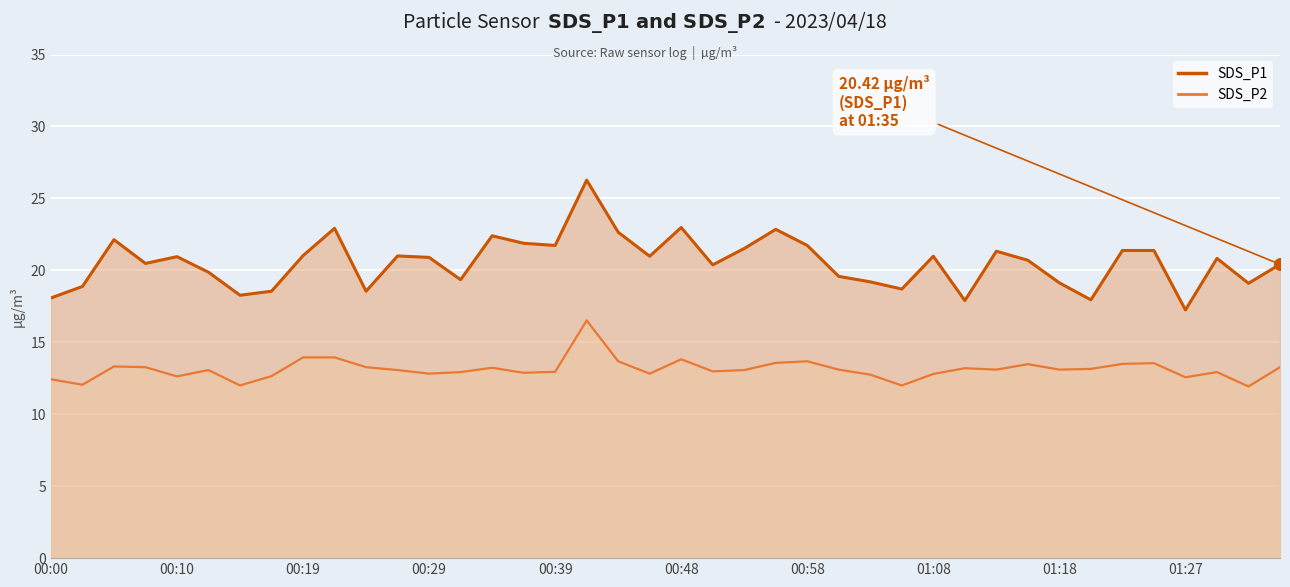

At which category is the sum across all series the highest?

00:41